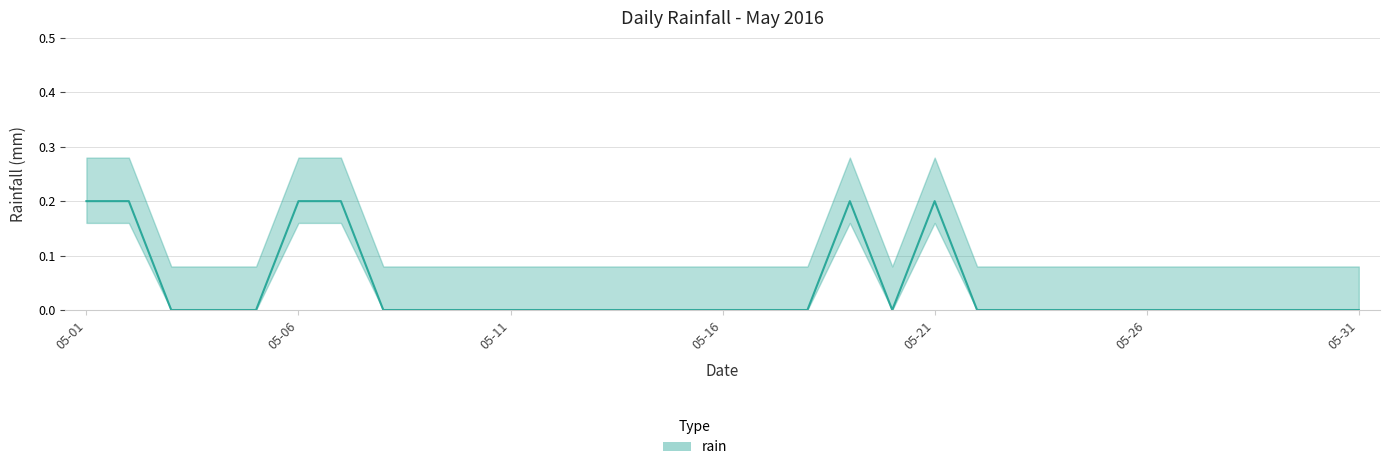

The value at 2016-05-22 is 0.1. True or false?

False